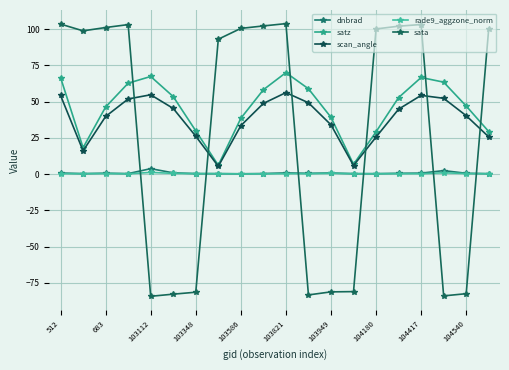

Which series has the largest range (max minus min)?

sata